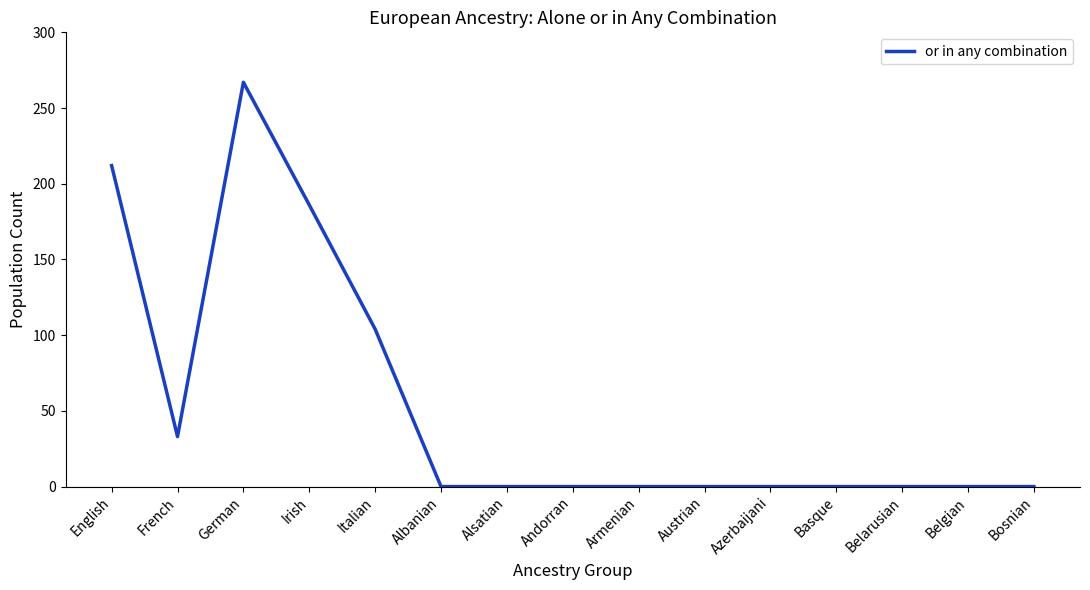

What is the greatest value displayed?

267